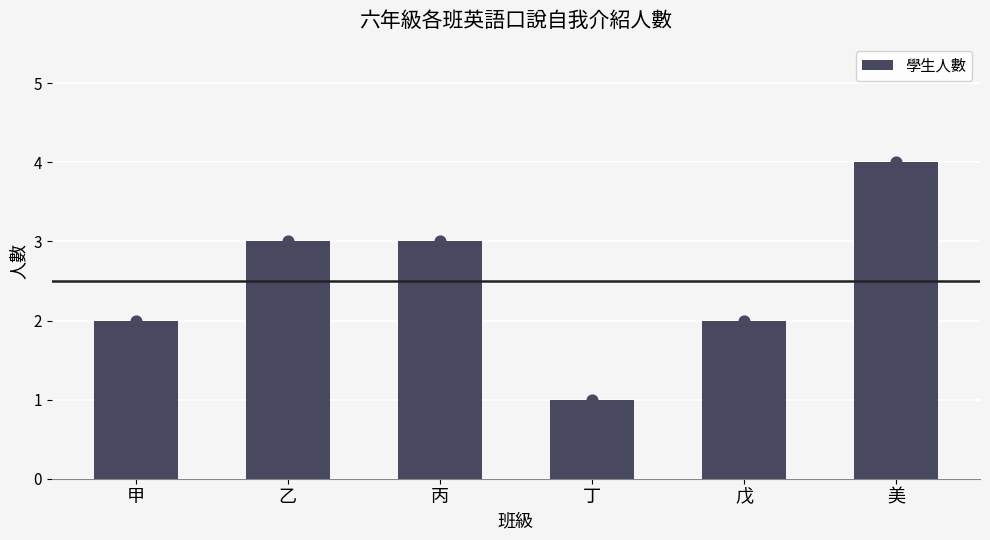

Which has a higher value, 戊 or 丁?

戊